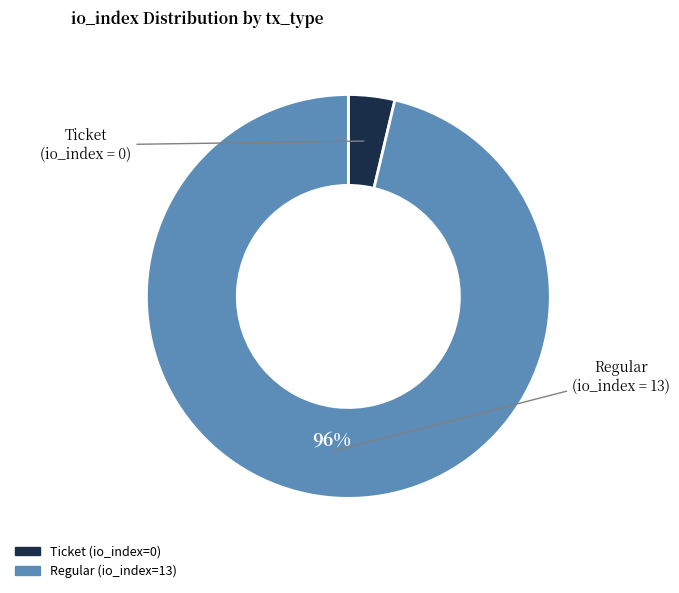

Which has a higher value, Regular (io_index=13) or Ticket (io_index=0)?

Regular (io_index=13)